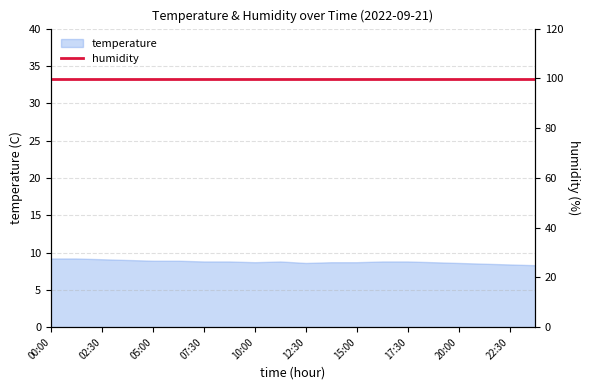

Is it true that the value at 21:15 is 8.5?

True